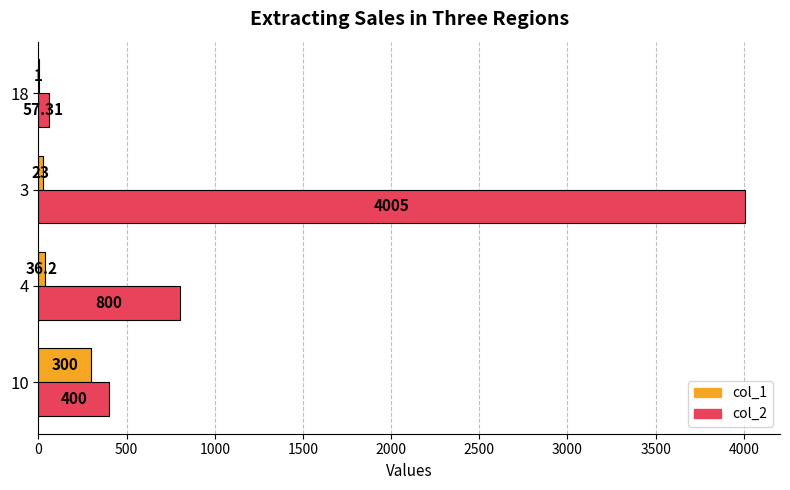

Is the value of col_1 at 3 greater than the value of col_2 at 18?

No